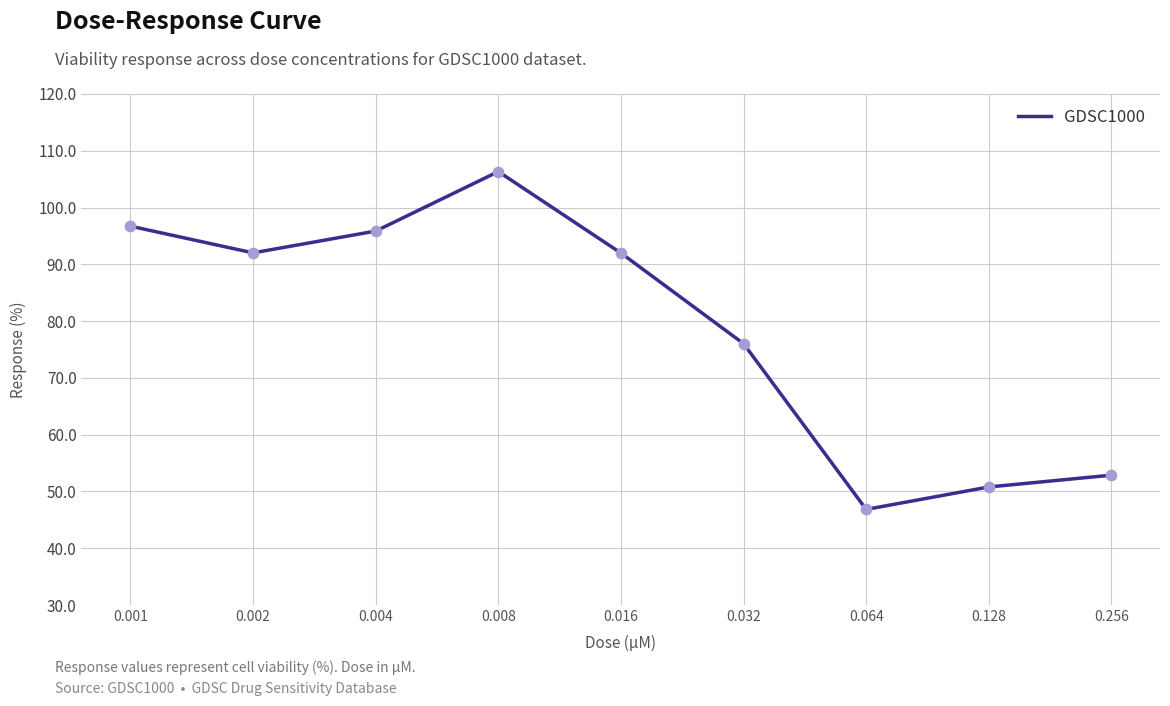

What is the change in value from 0.001 to 0.128?

-45.9